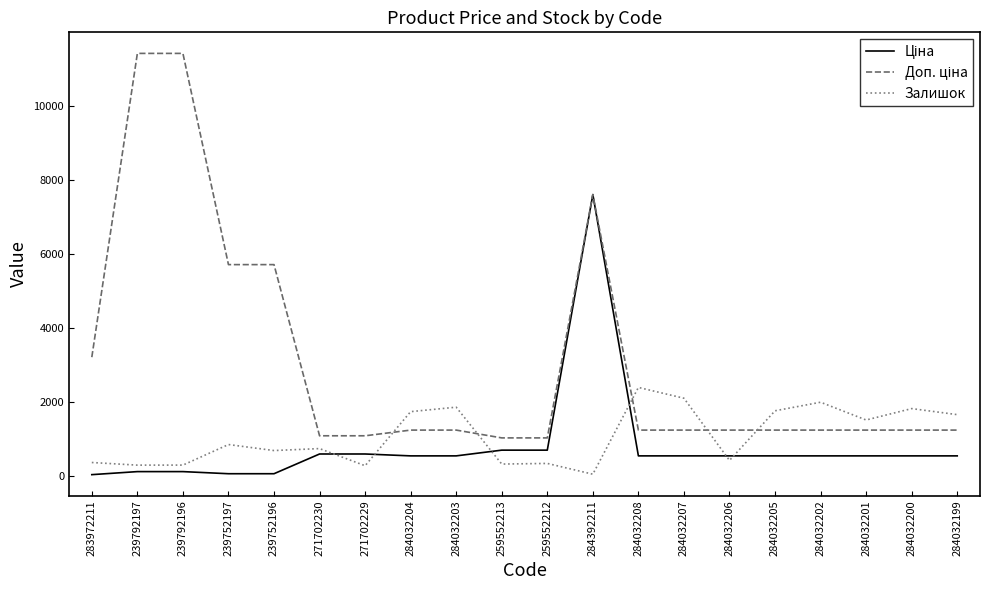

What position from the right is 284032201?

3